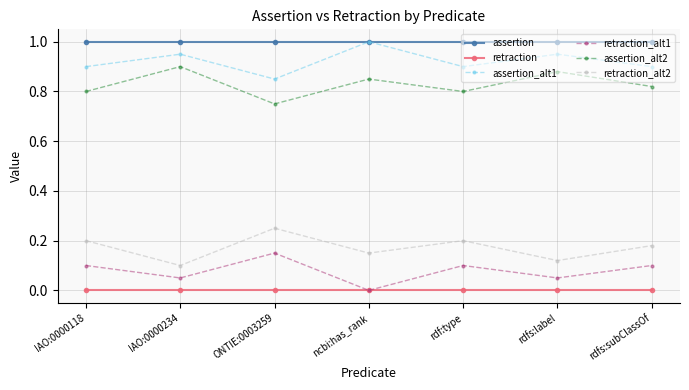

True or false: assertion_alt1 and assertion_alt2 cross at least once.

False